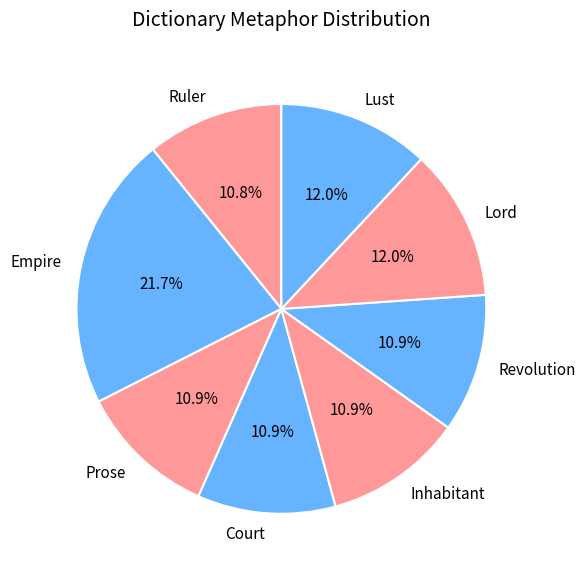

Is Lord the majority of the pie?

No